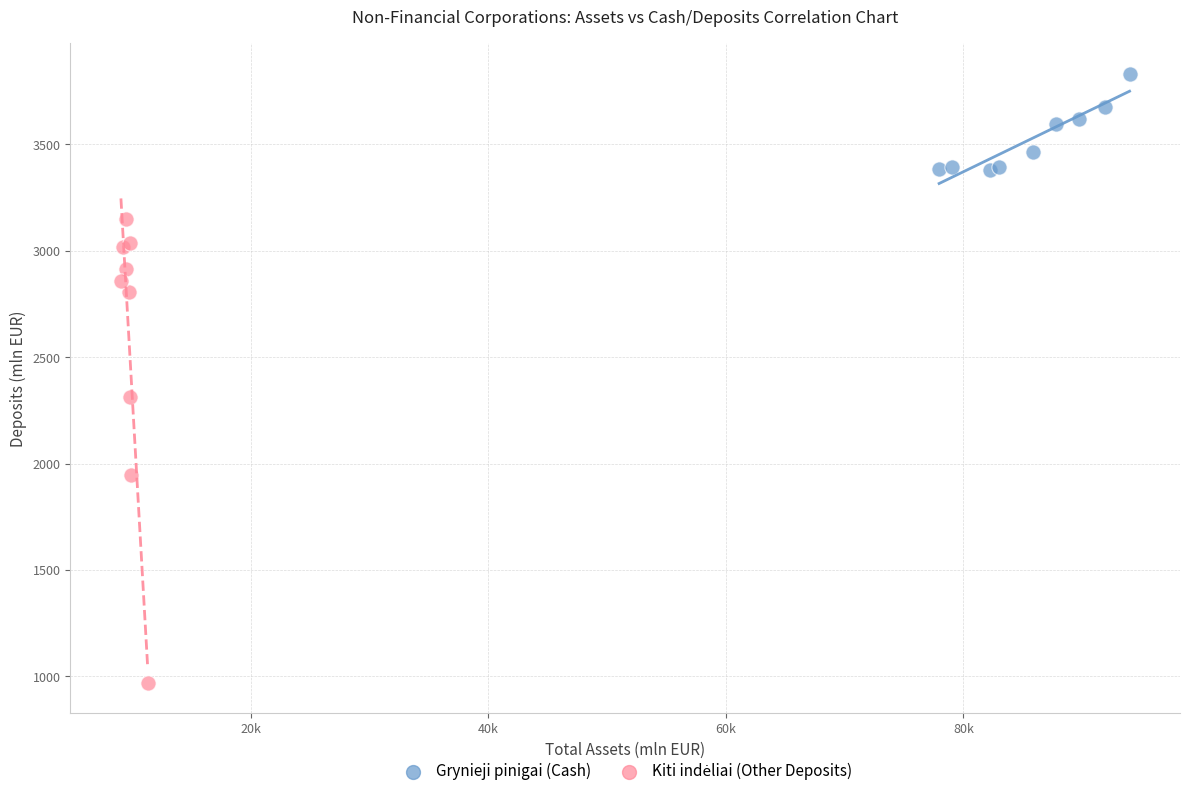

Which series reaches the maximum Y coordinate?

Grynieji pinigai (Cash)